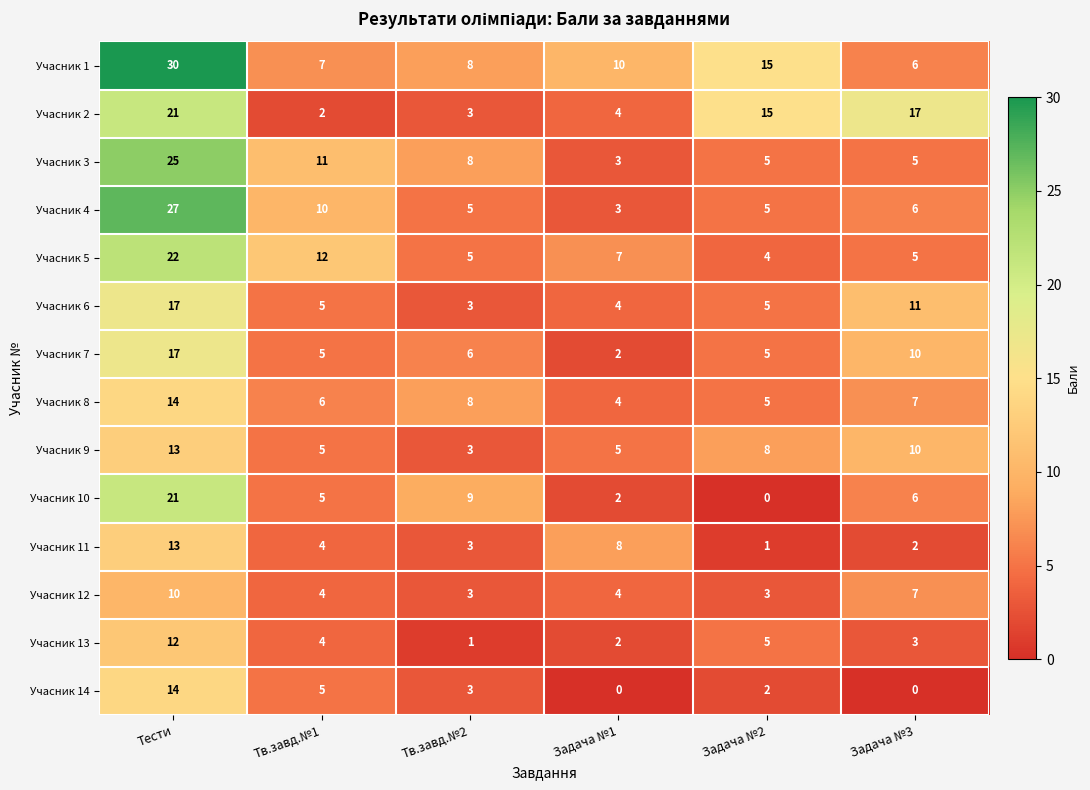

What is the difference between the maximum and minimum values in the Учасник 11 series?

12